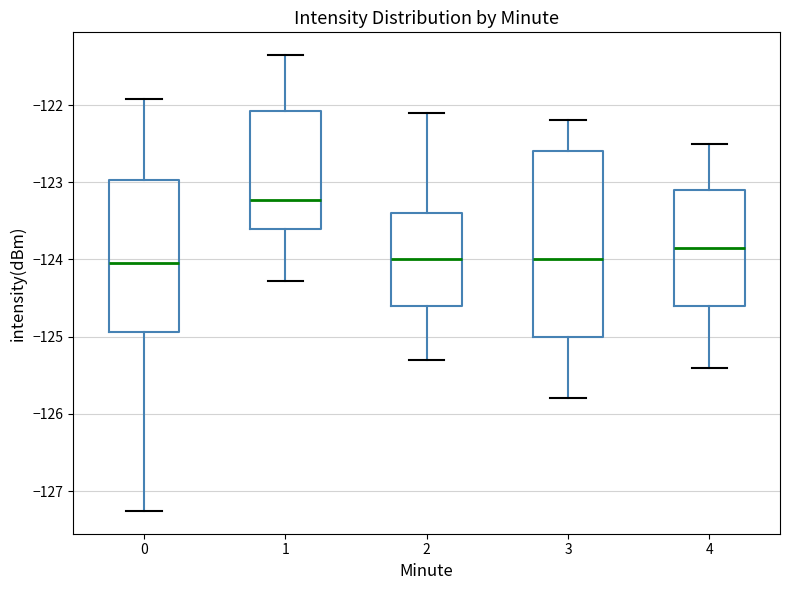

Reading left to right, read every box against the y-axis: the position of its median line, the range the box covers, and the ends of its whiskers. The values are not printed on the chart, so give them approximately, as read against the axis.

0: median -124.0, box -124.9 to -123.0, whiskers -127.3 to -121.9
1: median -123.2, box -123.6 to -122.1, whiskers -124.3 to -121.4
2: median -124.0, box -124.6 to -123.4, whiskers -125.3 to -122.1
3: median -124.0, box -125.0 to -122.6, whiskers -125.8 to -122.2
4: median -123.8, box -124.6 to -123.1, whiskers -125.4 to -122.5